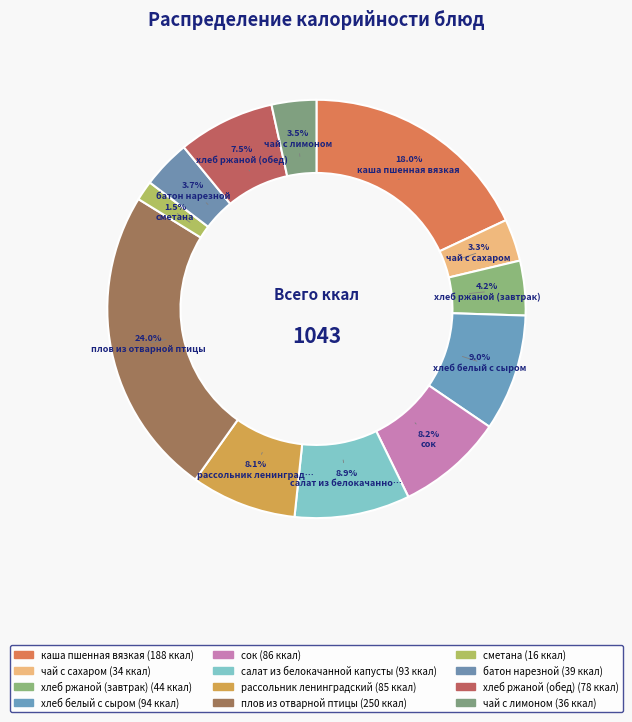

To the nearest percent, what portion does хлеб белый с сыром represent?

9%